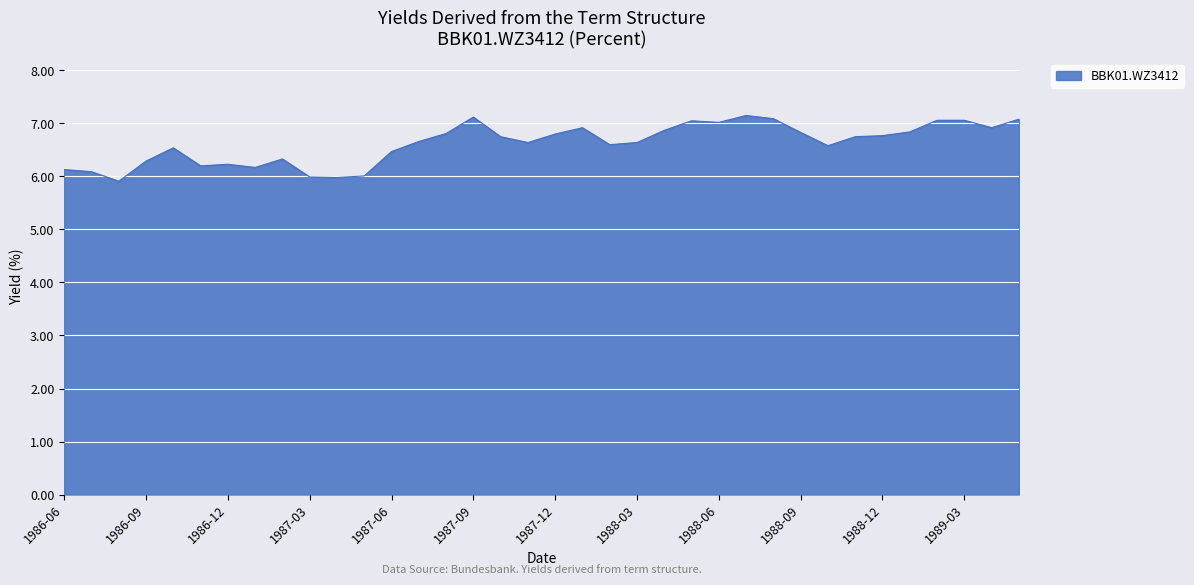

What is the minimum value shown in the chart?

5.9